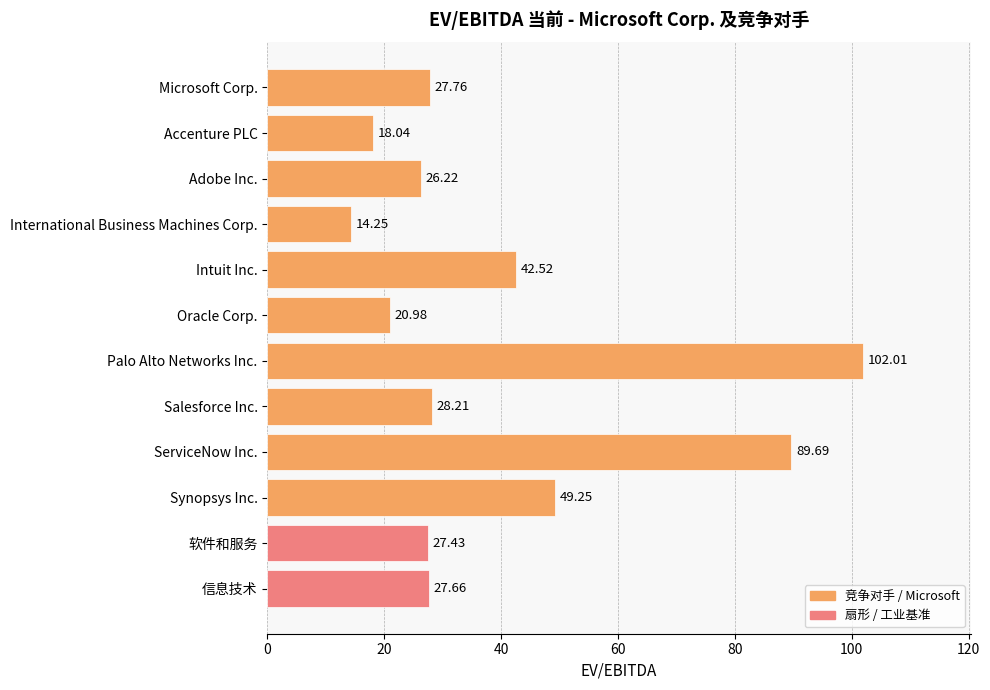

What is the sum of the values at Intuit Inc. and Salesforce Inc.?

70.7